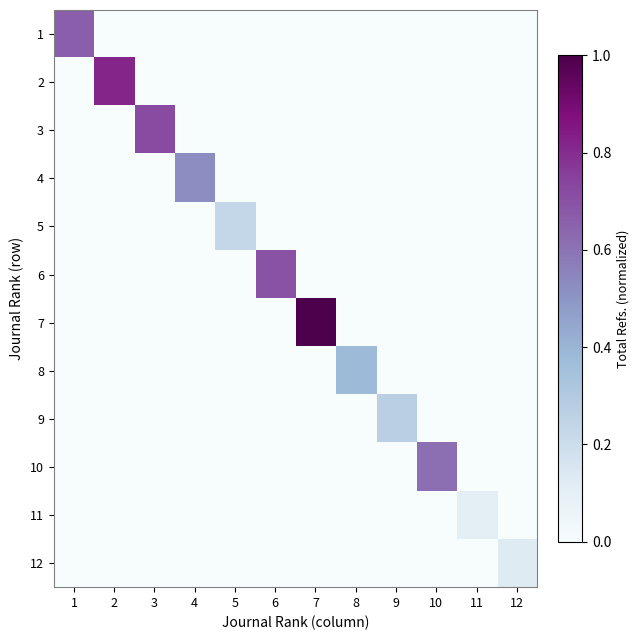

Rank the series at 9 from highest to lowest value.

9, 1, 2, 3, 4, 5, 6, 7, 8, 10, 11, 12